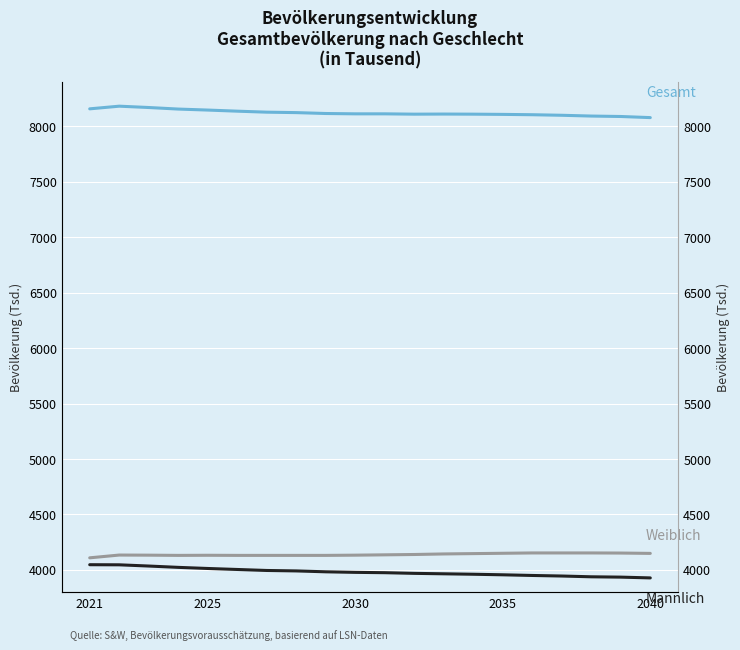

What is the sum of all Männlich values?

79637